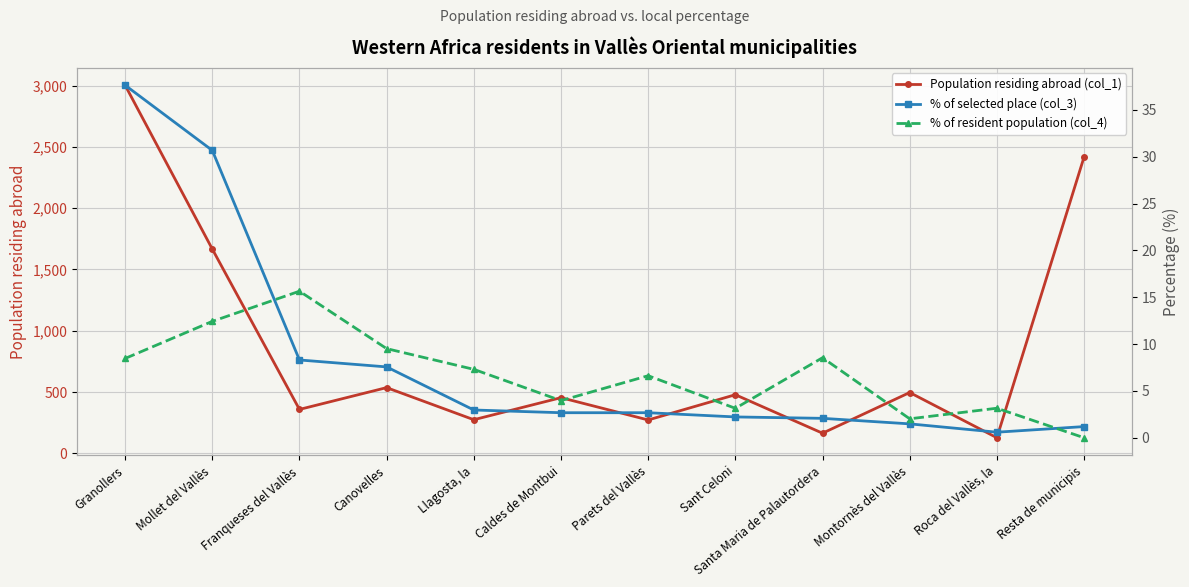

Where do % of selected place (col_3) and % of resident population (col_4) first cross each other?

Mollet del Vallès and Franqueses del Vallès